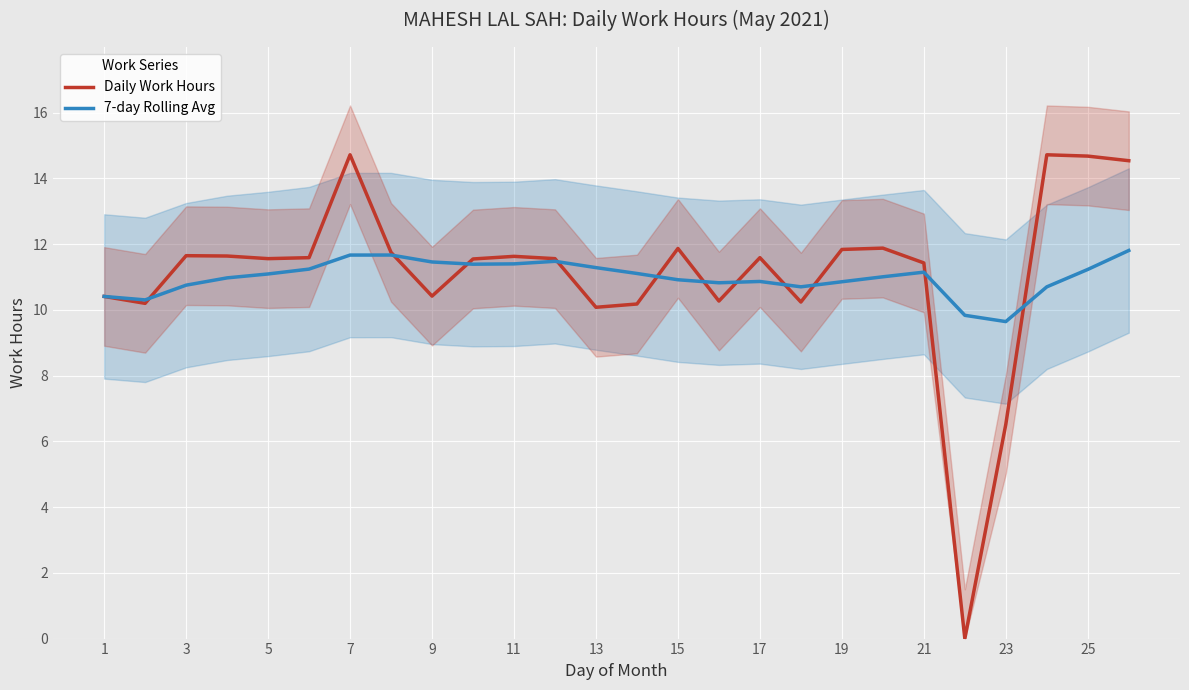

What are all the series names shown in the legend?

Daily Work Hours, 7-day Rolling Avg